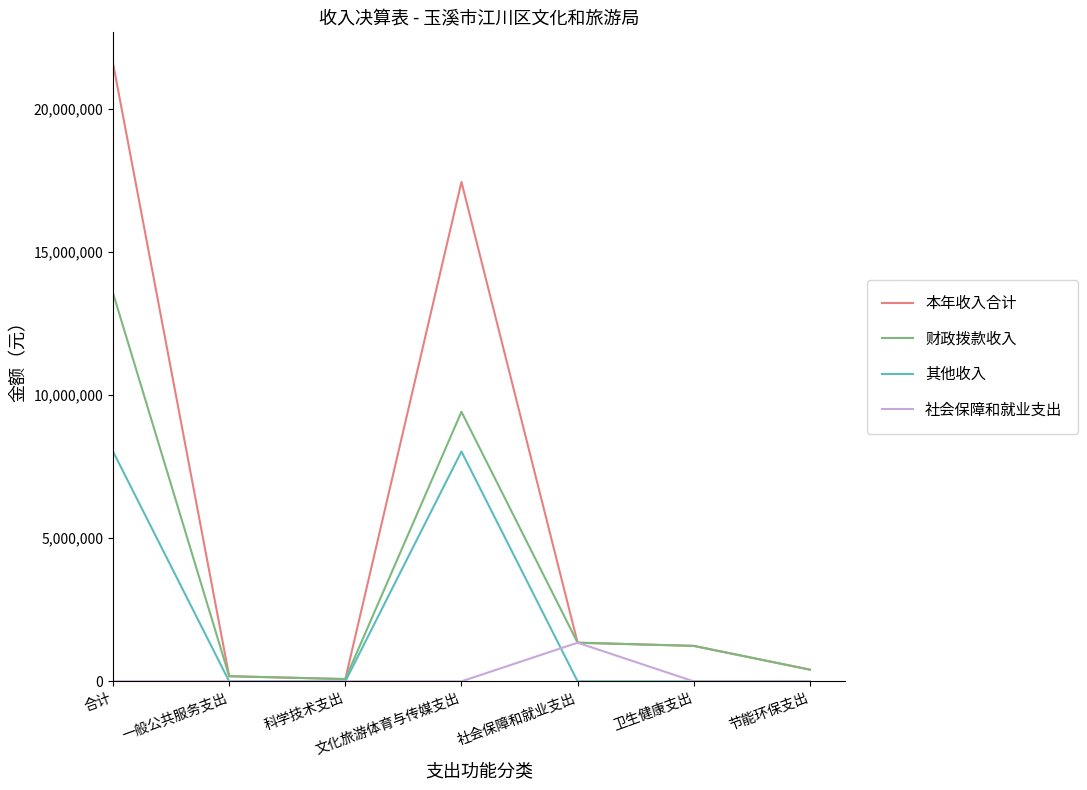

List the series in order of their peak value, highest first.

本年收入合计, 财政拨款收入, 其他收入, 社会保障和就业支出